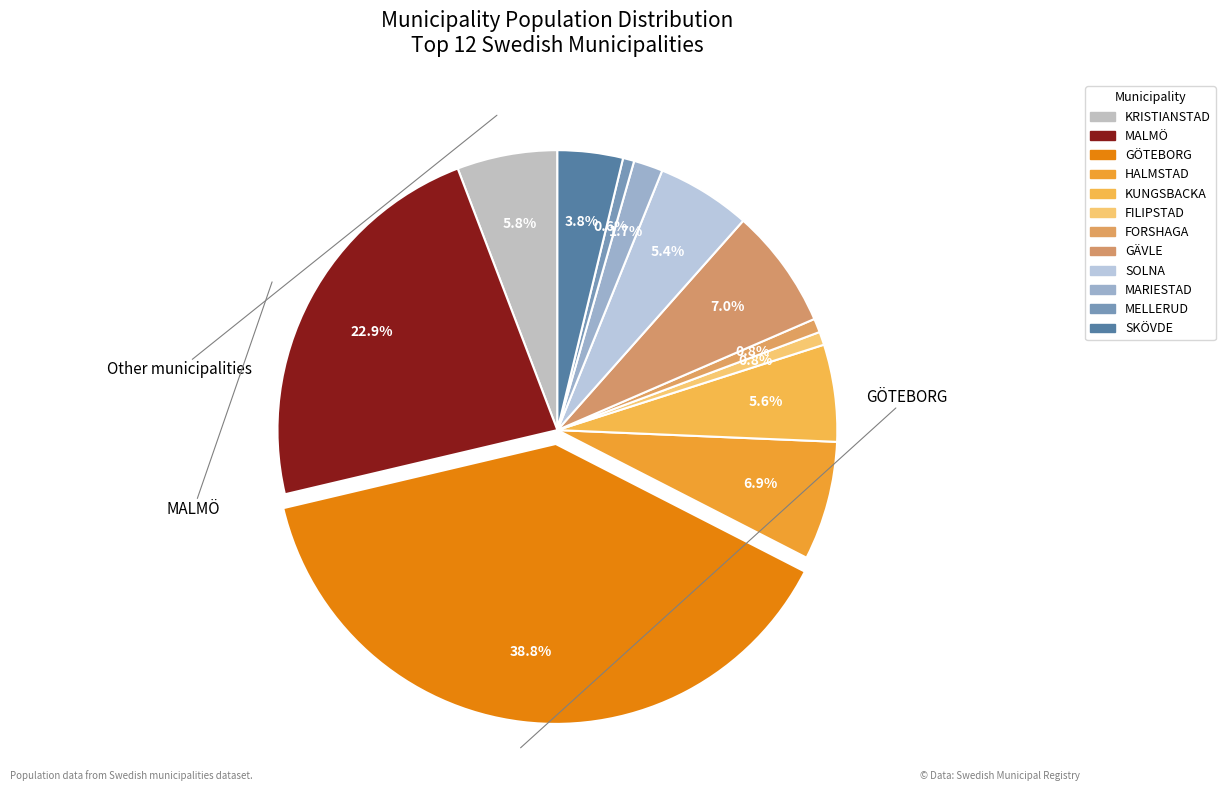

What is the largest slice in the pie chart?

GÖTEBORG